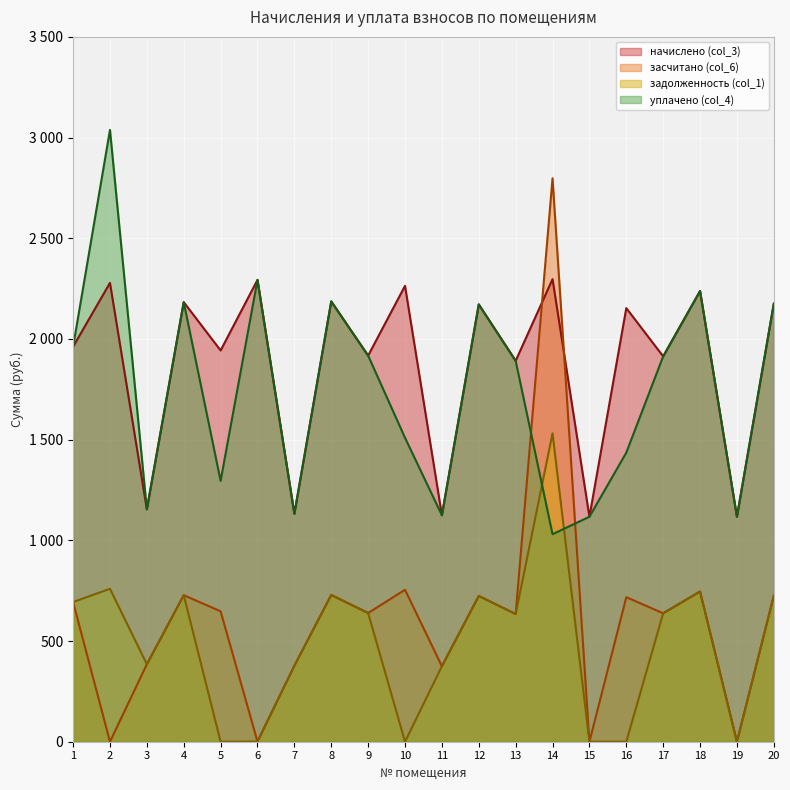

The задолженность (col_1) series shows 0.9 at 6. True or false?

True